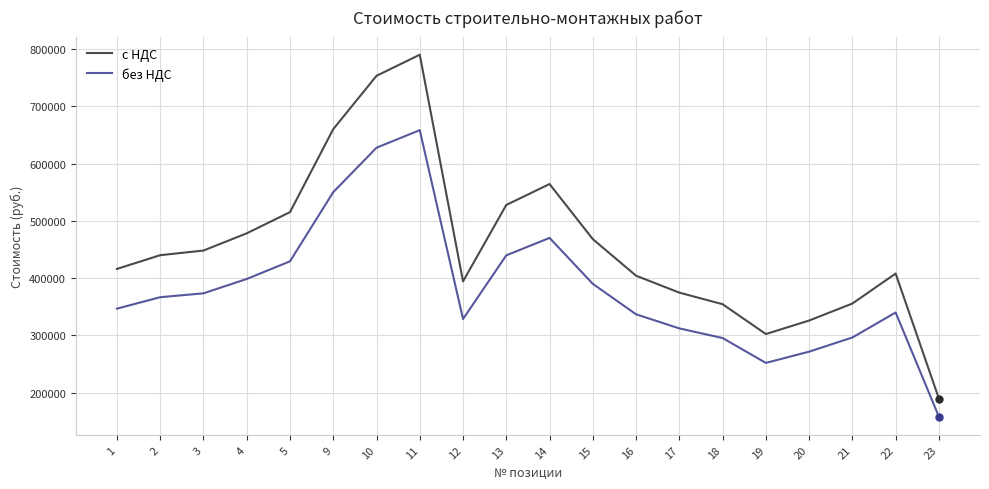

What is the difference between the с НДС values at 17 and 3?

73489.1